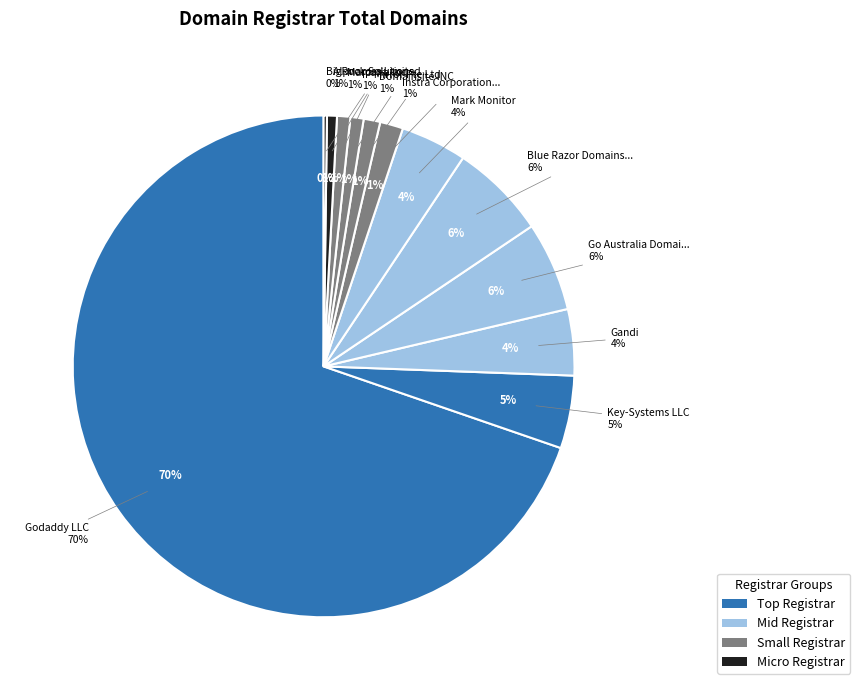

Rank the categories by value from highest to lowest.

Godaddy LLC, Blue Razor Domains LLC, Go Australia Domains LLC, Key-Systems LLC, Gandi, Mark Monitor, Instra Corporation Pty Ltd, Domainsite INC, IP Mirror Pte Ltd, Marcaria Inc, Alpnames Limited, BigRock Solutions Ltd